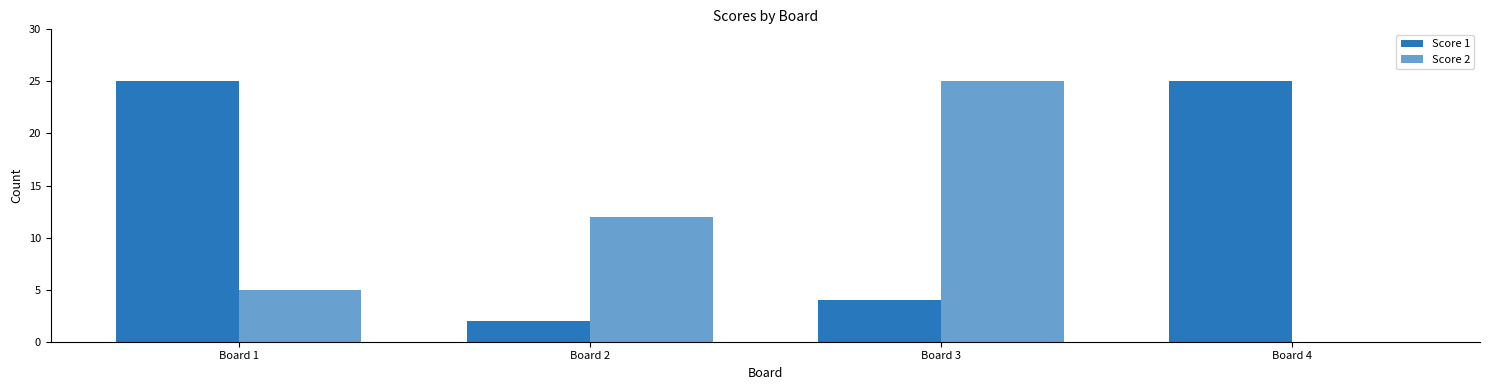

Rank the series by their maximum value, from lowest to highest.

Score 1, Score 2